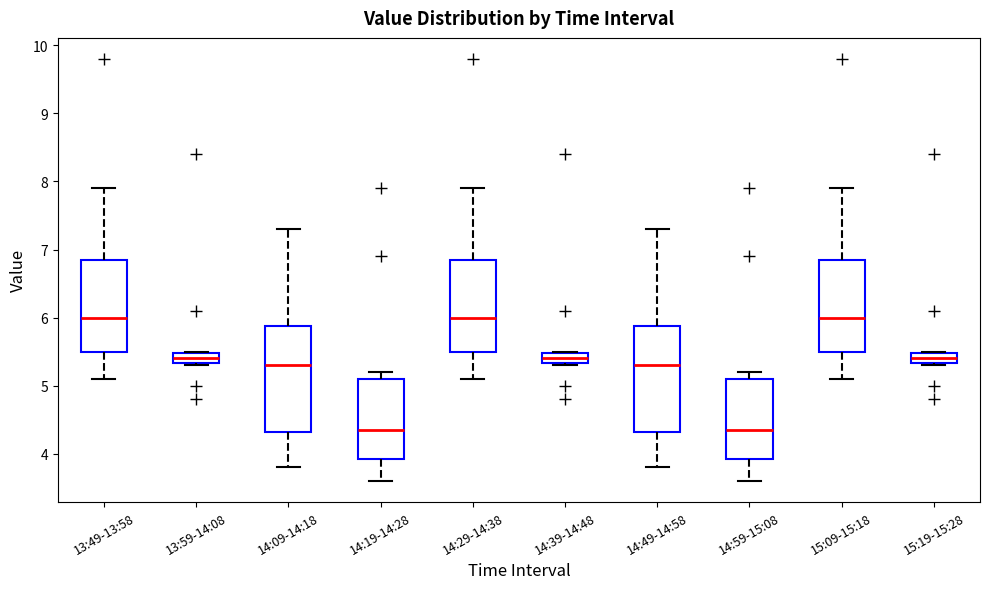

Where does the median line of the box for 14:29-14:38 sit on the y-axis? The values are not printed on the chart, so give them approximately, as read against the axis.

6.0